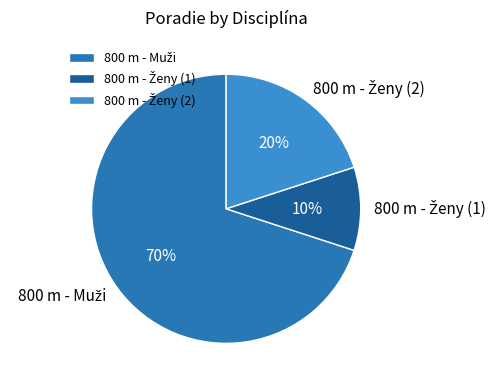

To the nearest percent, what is the difference between the largest and smallest slice percentages?

60%